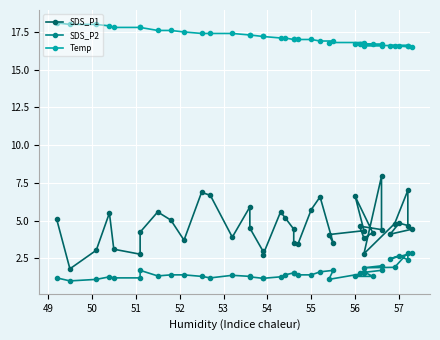

What is the average value of the SDS_P1 series?

4.6